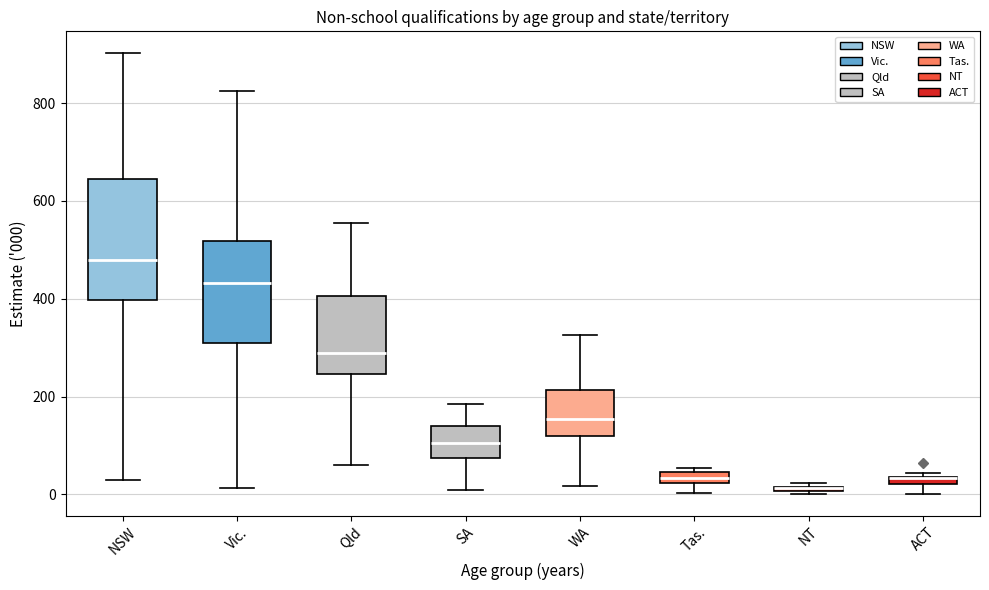

Which box is the tallest, from its lower edge to its upper edge?

NSW